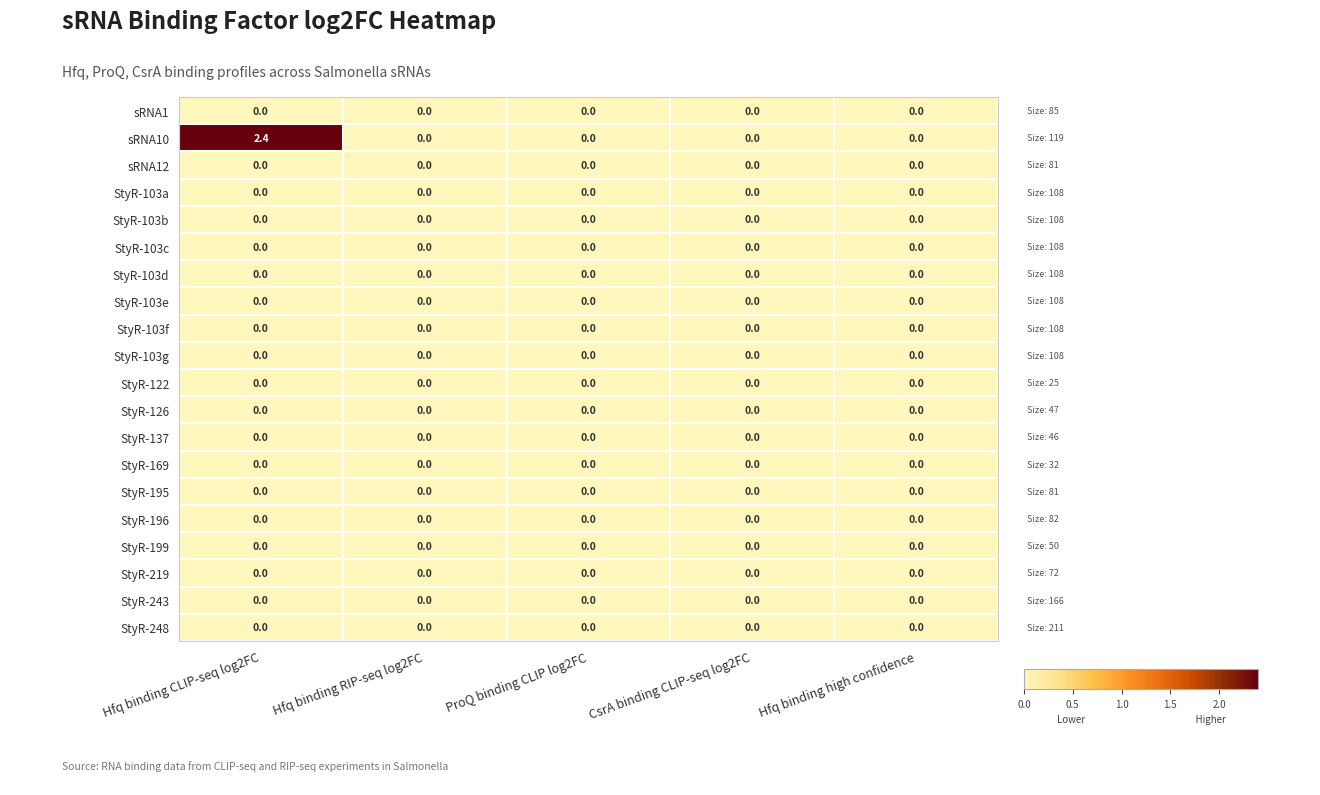

What is the spread (max minus min) of values at Hfq binding CLIP-seq log2FC?

2.4